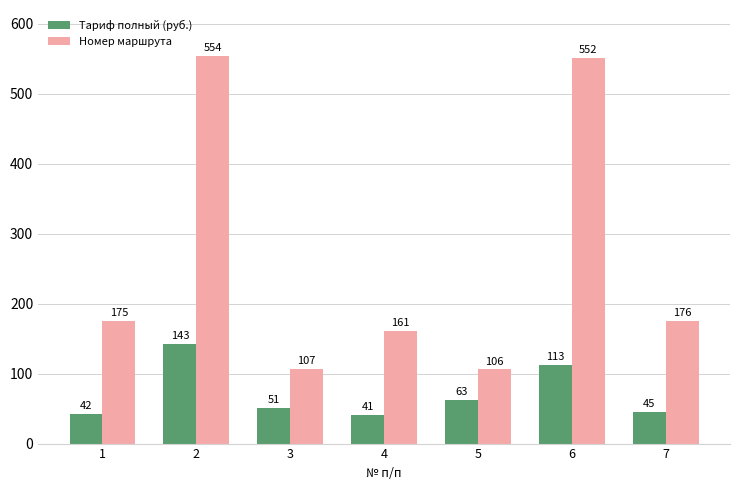

At 2, list the series in order from largest to smallest.

Номер маршрута, Тариф полный (руб.)